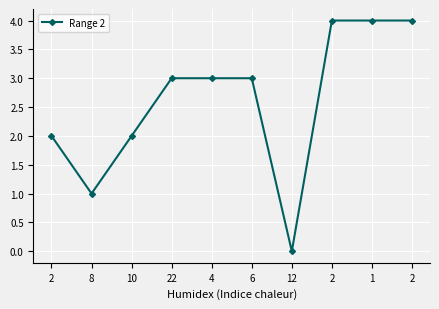

How many lines are shown in the chart?

1